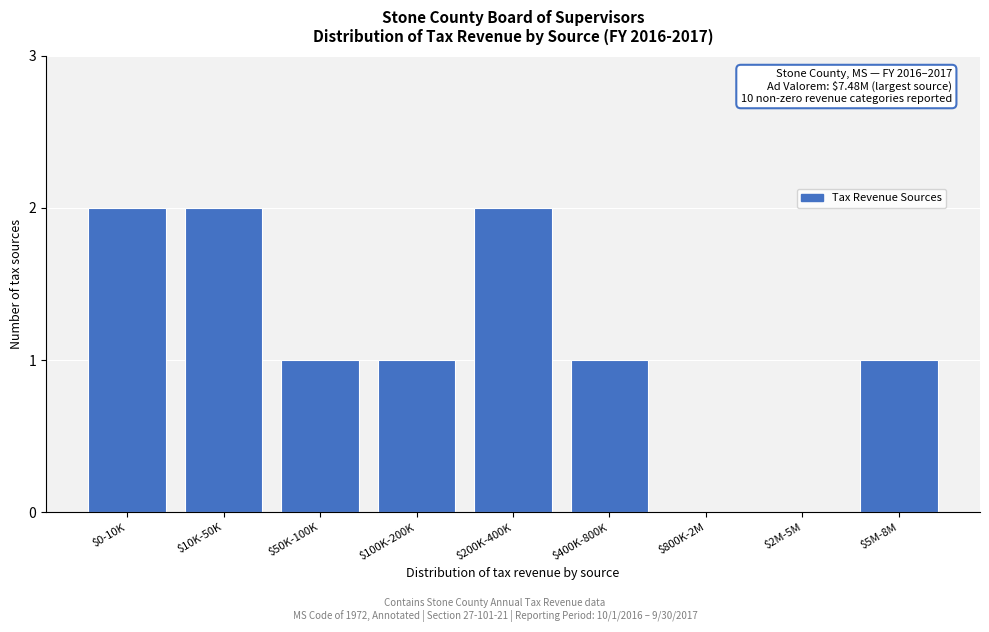

What is the sum of all values?

10